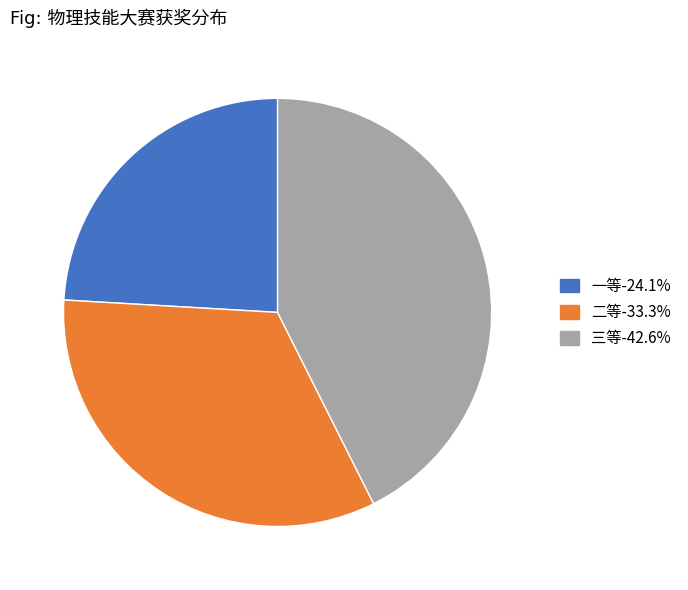

Which has a higher value, 二等 or 一等?

二等